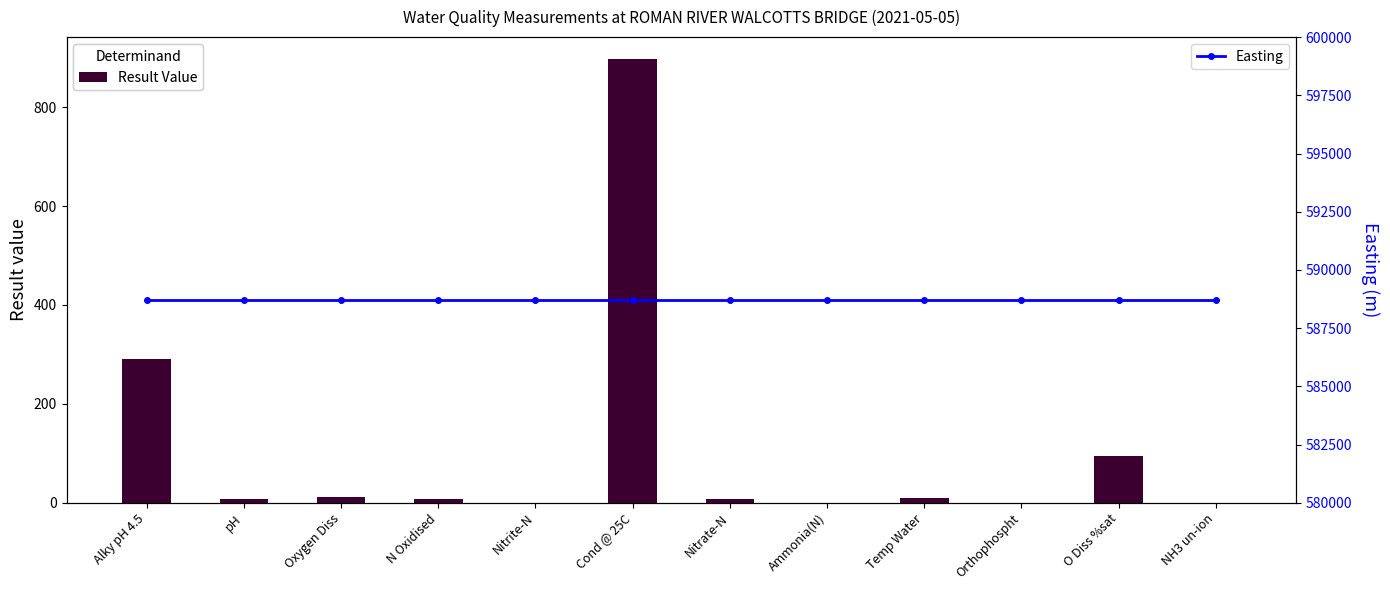

Which category has the lowest value across all series?

NH3 un-ion